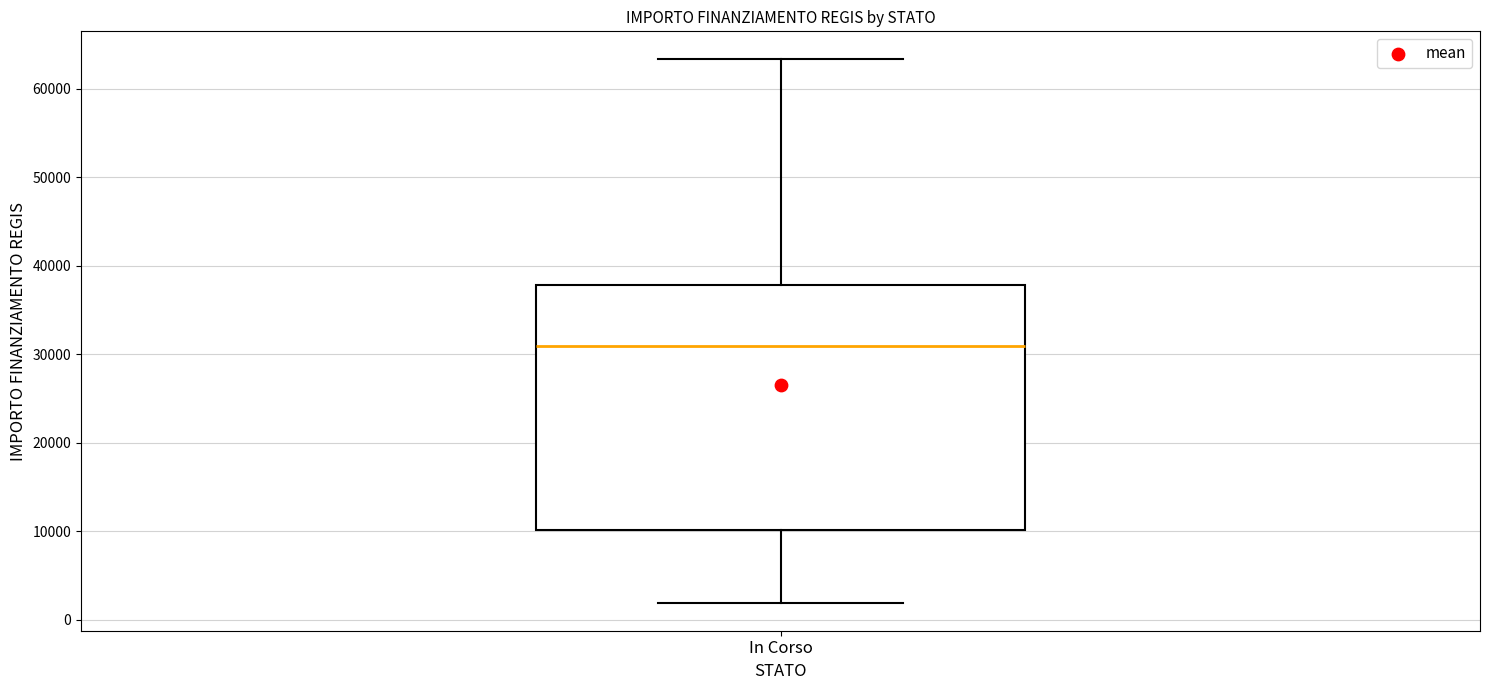

Transcribe this box plot: give where the median line is, the range the box spans, and where the two whiskers end, as read against the y-axis. The values are not printed on the chart, so give them approximately, as read against the axis.

median 31000, box 10000 to 38000, whiskers 2000 to 63000